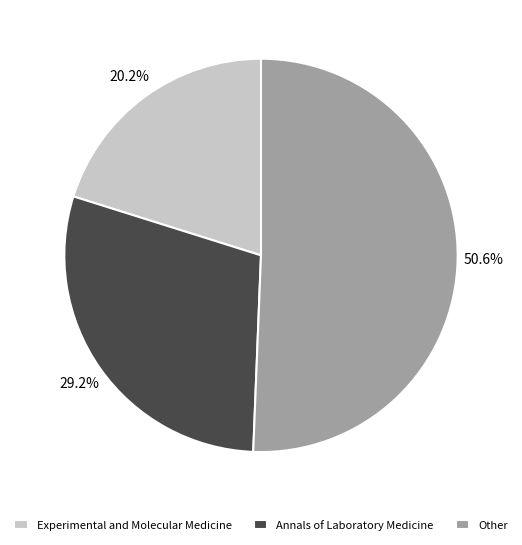

What percentage is the Experimental and Molecular Medicine slice, to the nearest percent?

20%